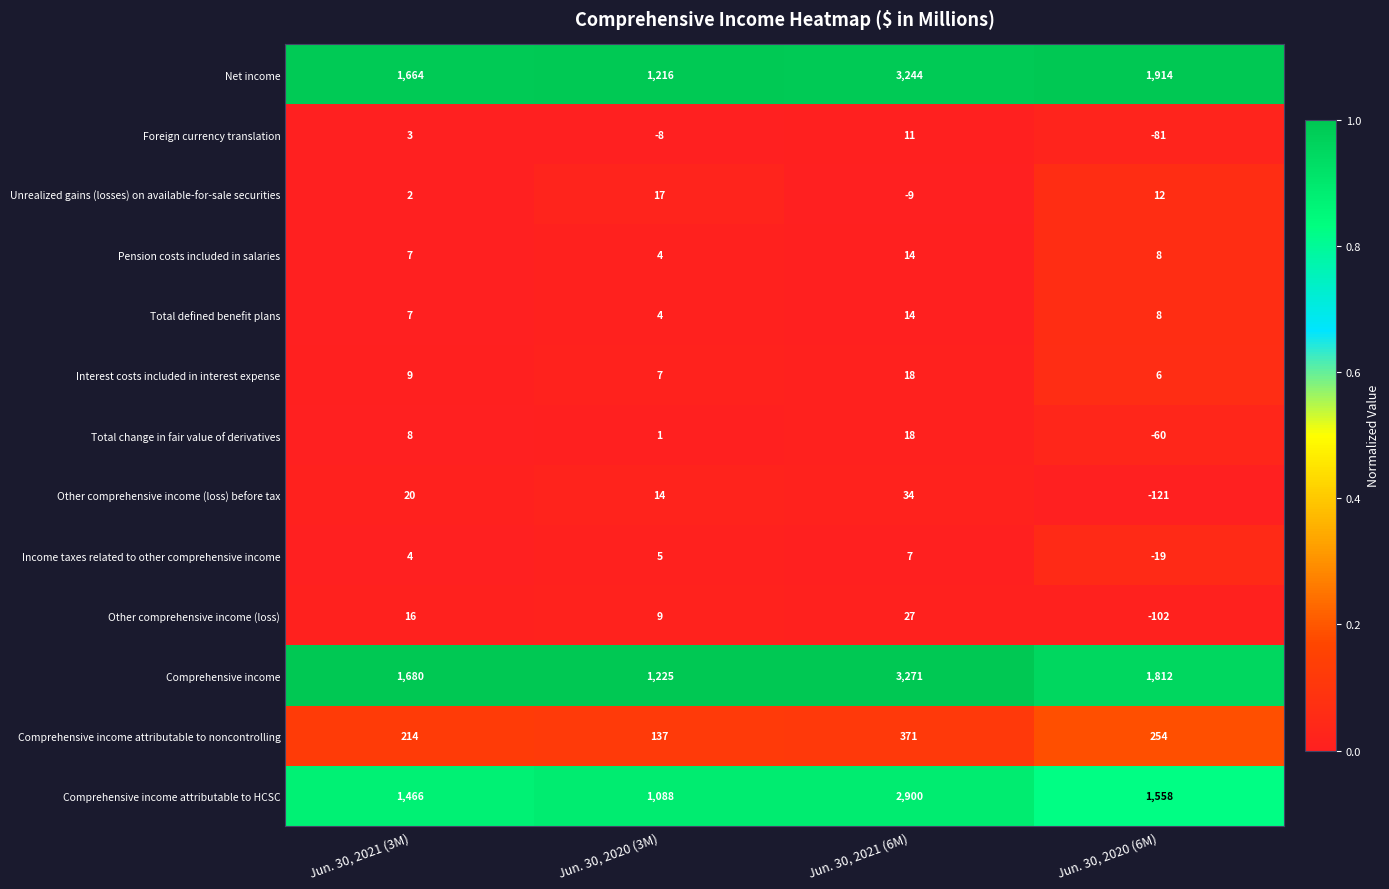

The value of Total change in fair value of derivatives at Jun. 30, 2020 (3M) is 1. True or false?

True